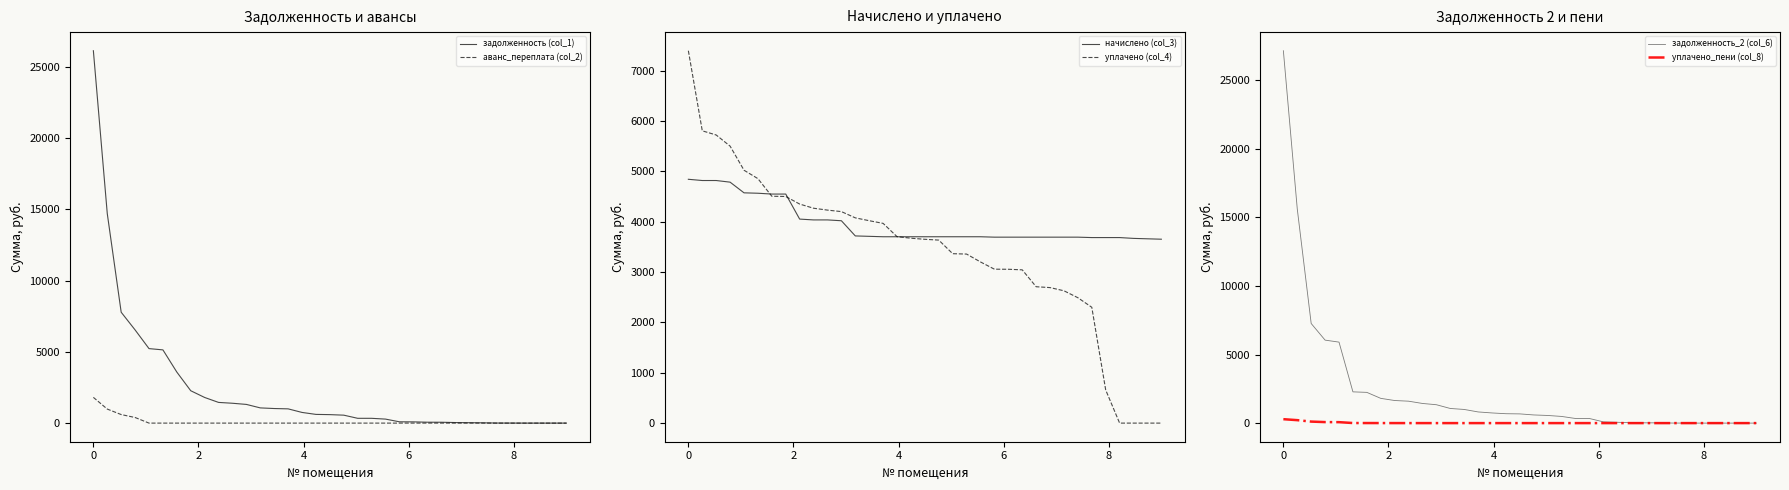

What is the highest value of the уплачено (col_4) series?

7394.5